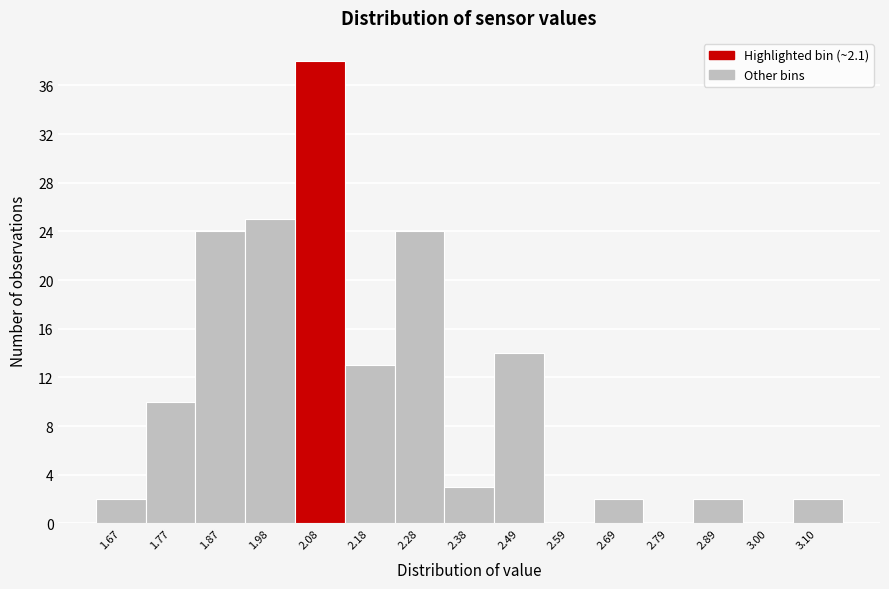

Reading left to right, extract all data points from this chart.

1.67=2	1.77=10	1.87=24	1.98=25	2.08=38	2.18=13	2.28=24	2.38=3	2.49=14	2.59=0	2.69=2	2.79=0	2.89=2	3.00=0	3.10=2